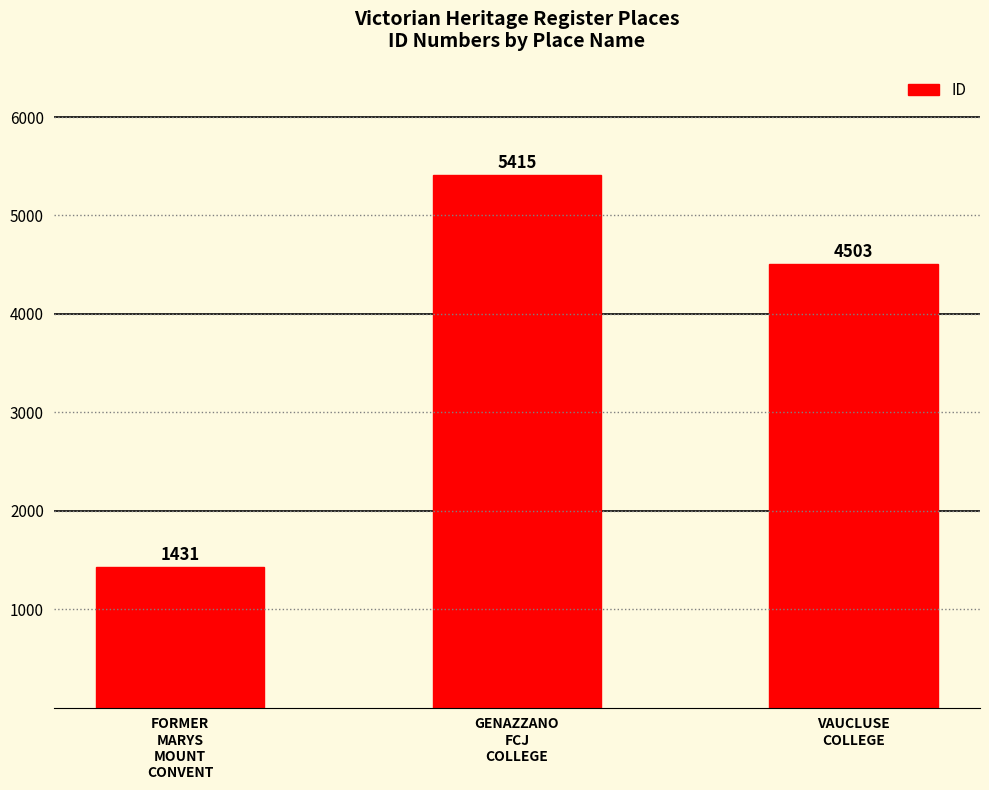

Reading left to right, extract all data points from this chart.

FORMER
MARYS
MOUNT
CONVENT=1431	GENAZZANO
FCJ
COLLEGE=5415	VAUCLUSE
COLLEGE=4503